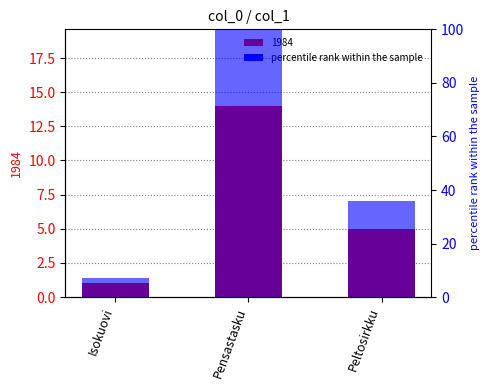

Reading left to right, extract all data points from this chart.

Isokuovi=7.1	Pensastasku=100.0	Peltosirkku=35.7